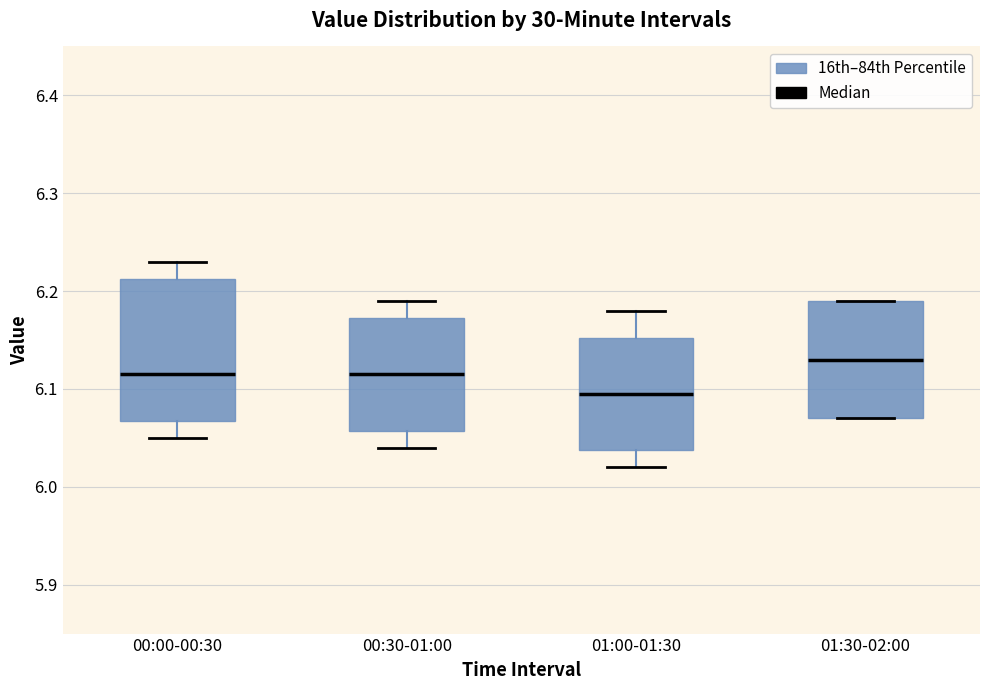

Which box is the tallest, from its lower edge to its upper edge?

00:00-00:30